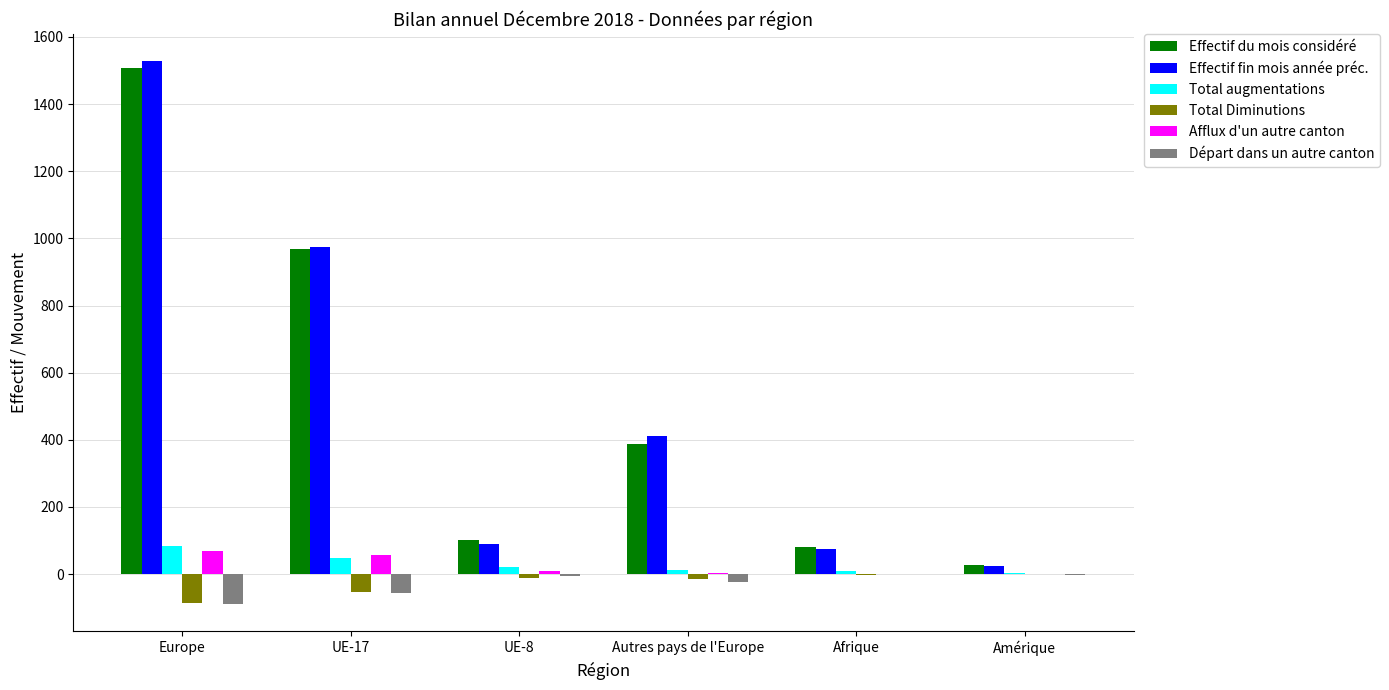

What is the total value across all series at Amérique?

51